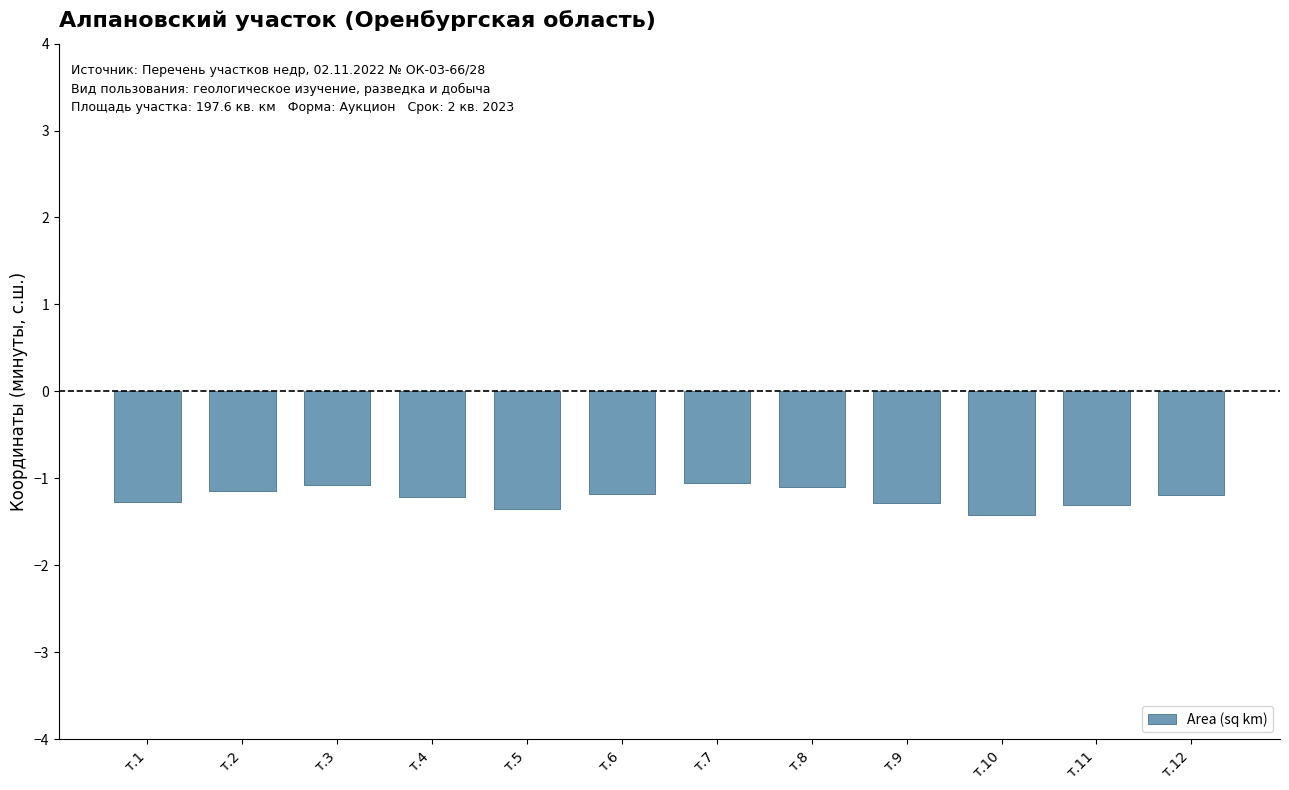

How many bars are there in total?

12